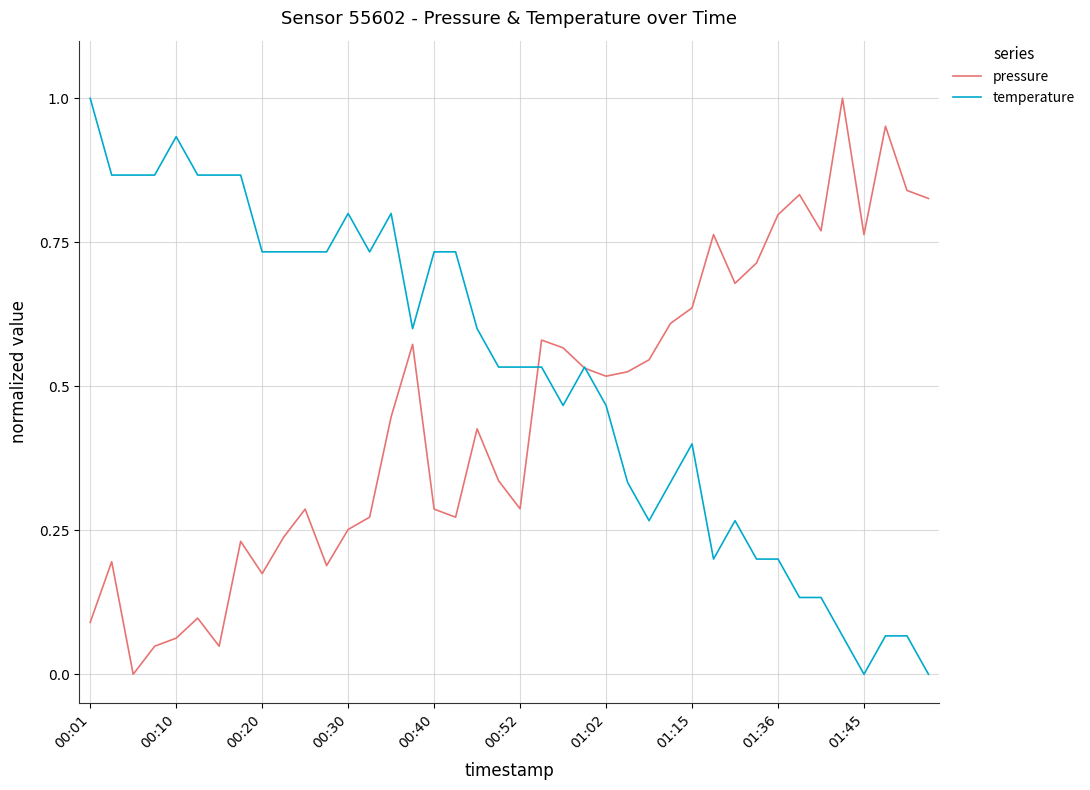

Rank the series by their average value, from lowest to highest.

pressure, temperature